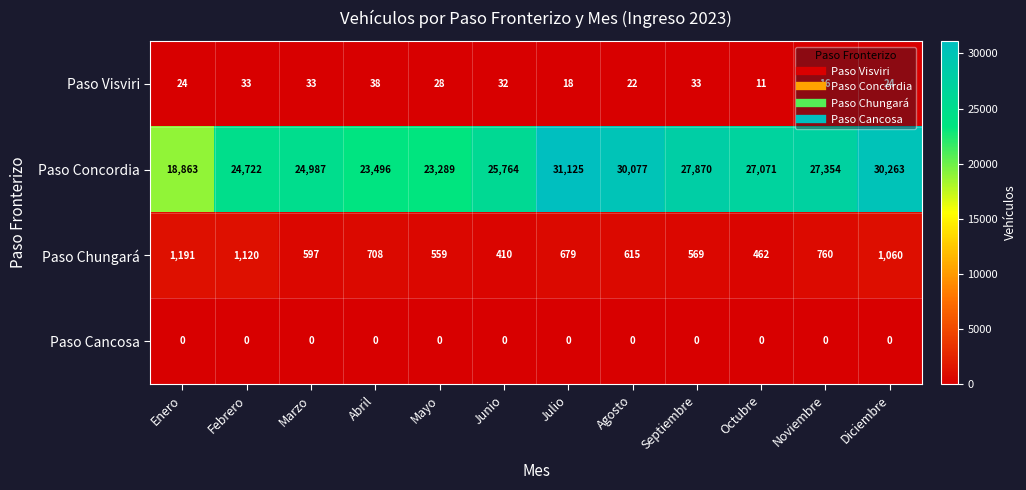

At which label does Paso Chungará first exceed 679?

Enero